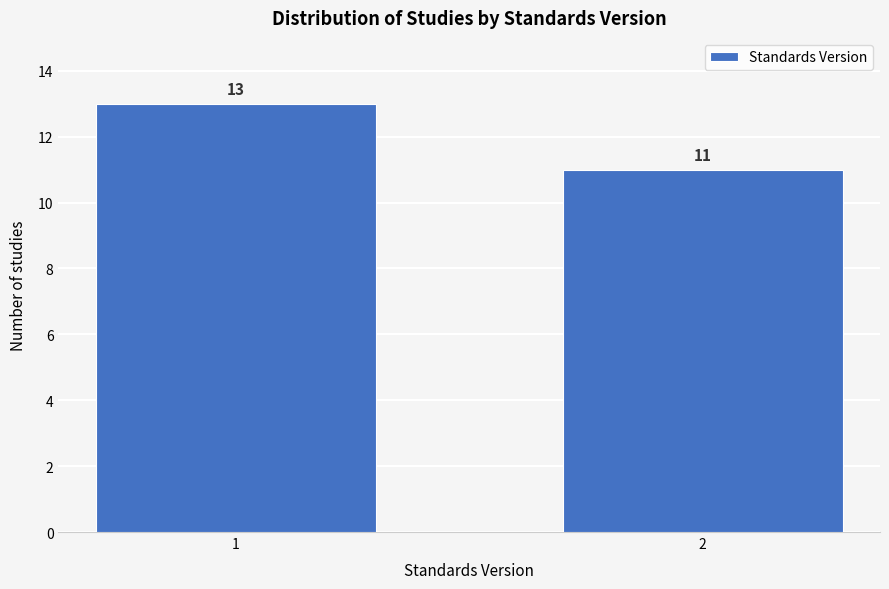

Reading right to left, transcribe all the data shown in this chart.

2=11	1=13